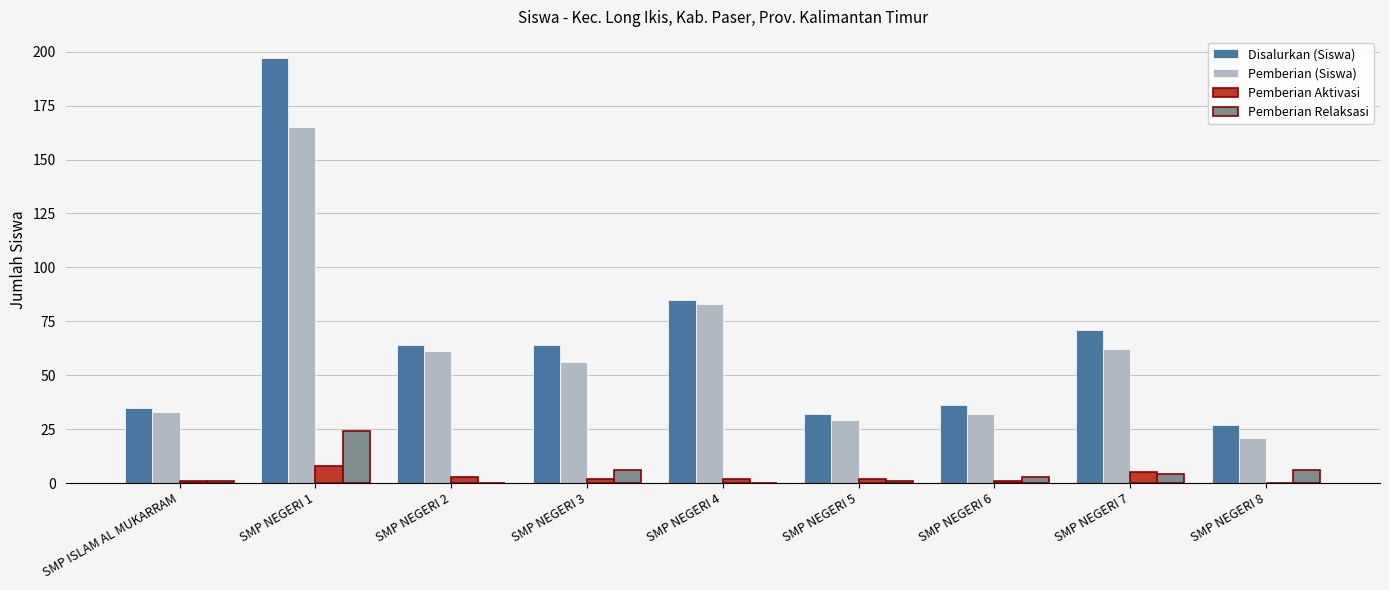

What is the sum of all Pemberian (Siswa) values?

542